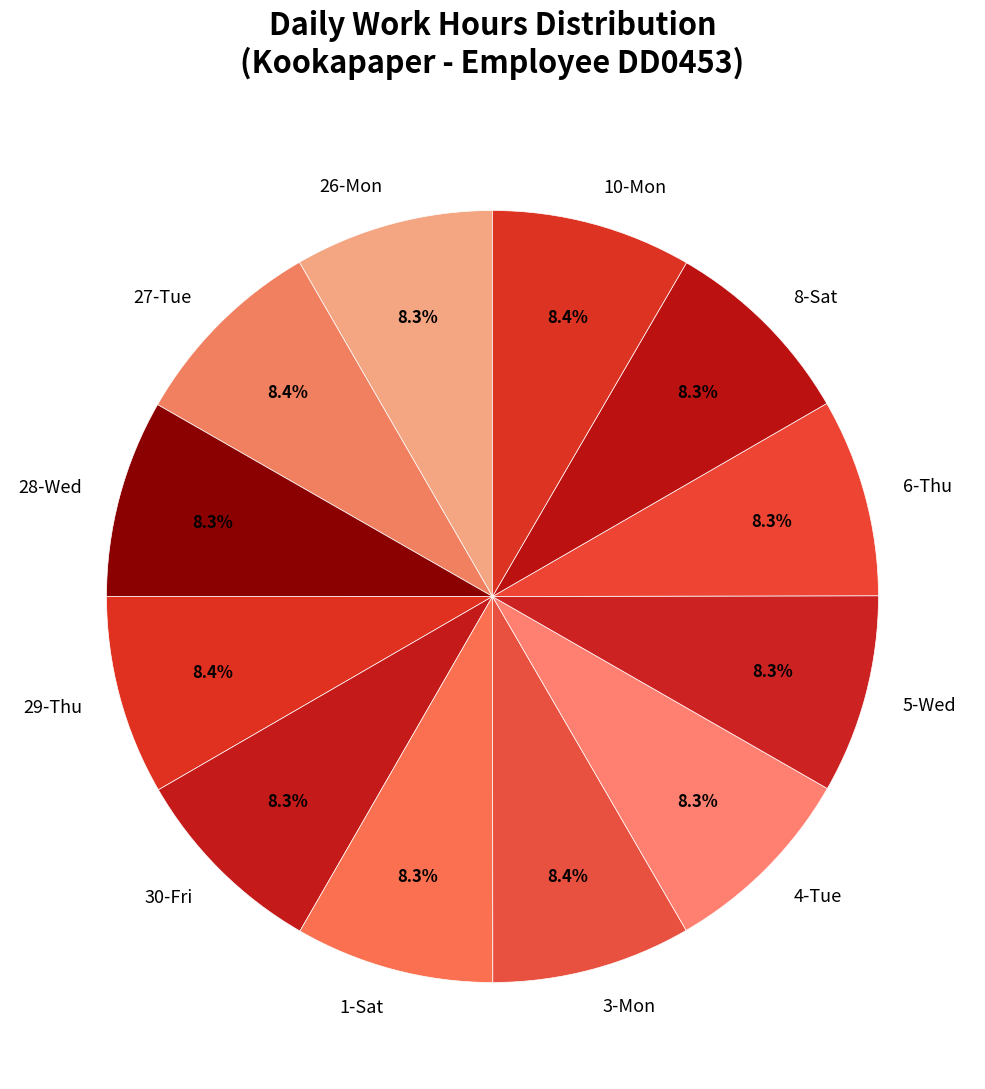

The 5-Wed slice represents 1% of the pie. True or false?

False